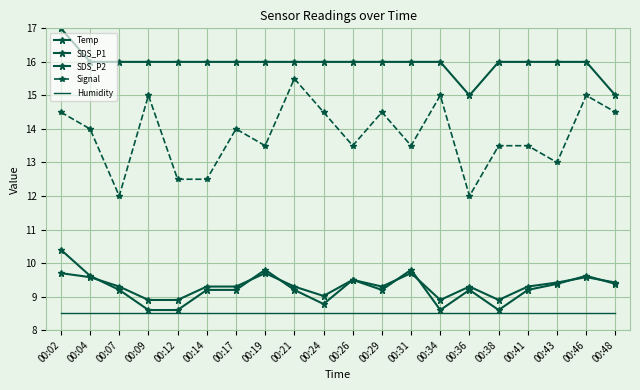

What is the difference between the maximum and minimum values in the Temp series?

2.0